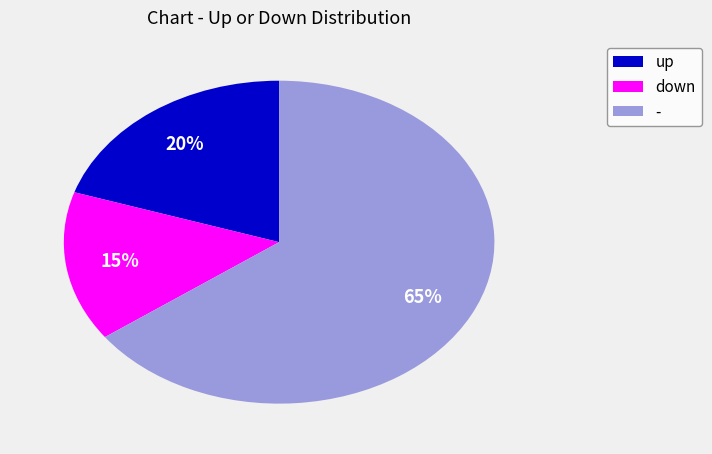

Is there any slice that represents more than half of the pie?

Yes